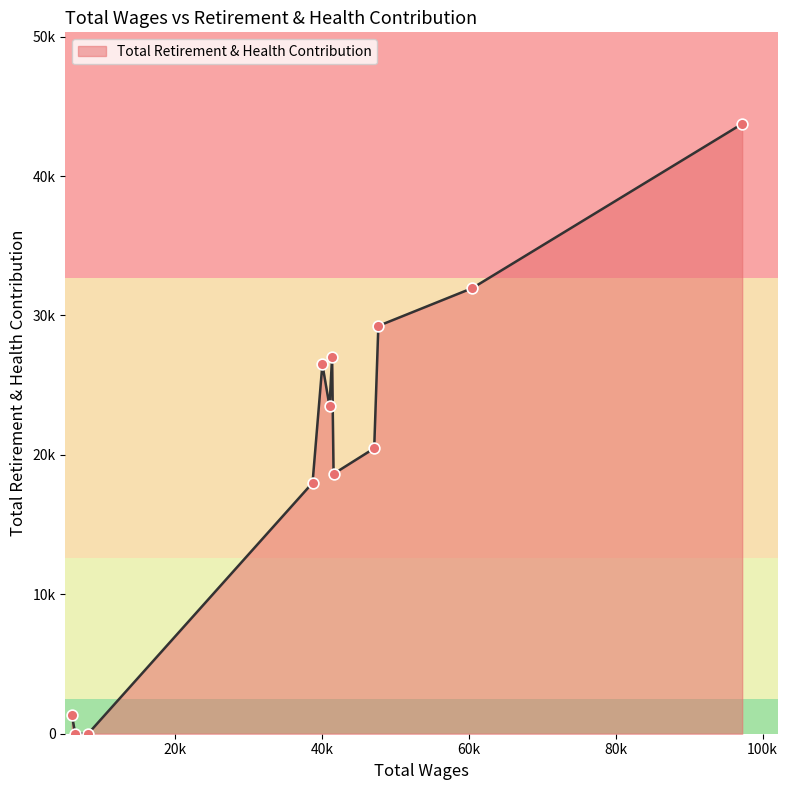

Is this an area chart (filled region under the line)?

Yes